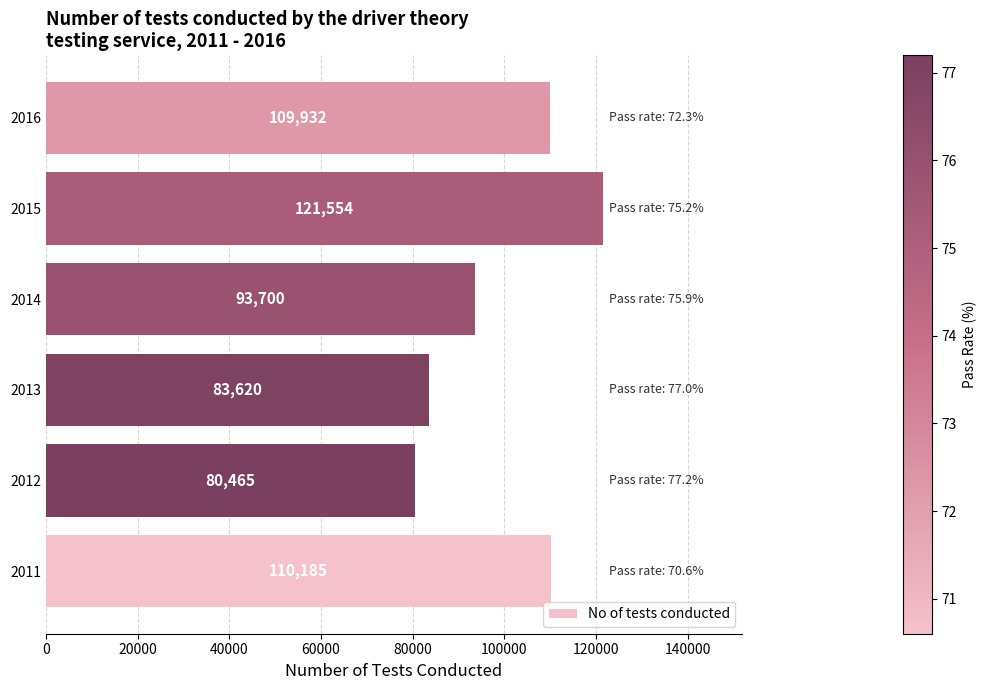

What is the difference between the values at 2011 and 2013?

26565